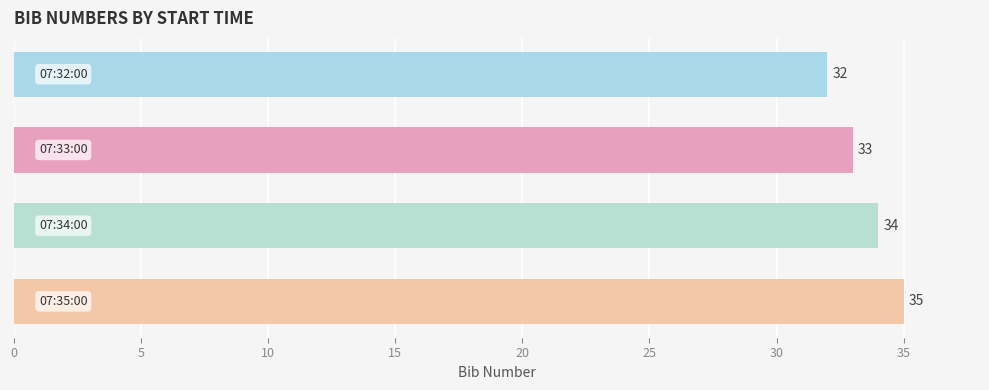

What is the smallest value displayed?

32